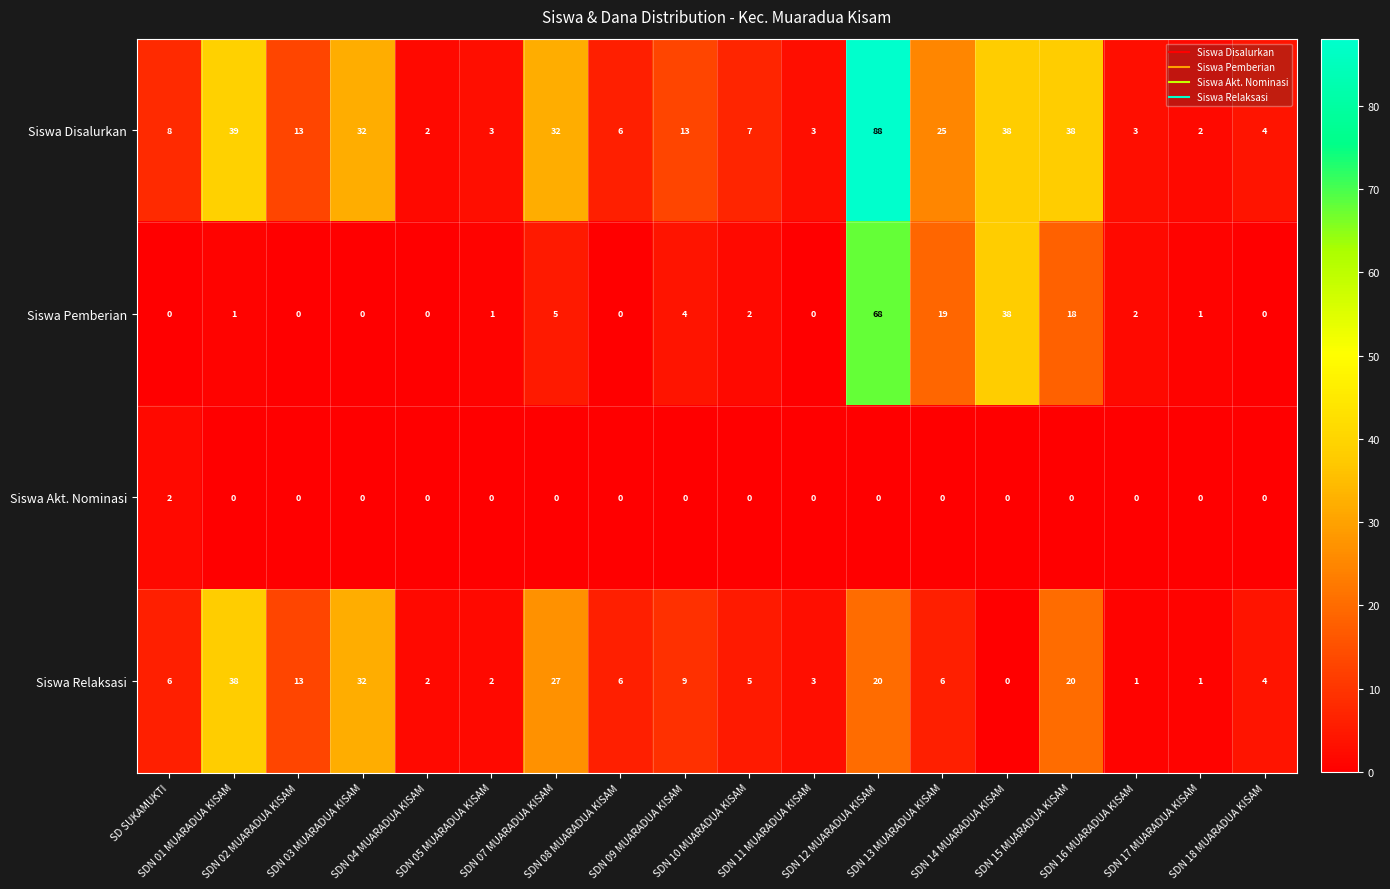

What is the total value across all series at SDN 14 MUARADUA KISAM?

76